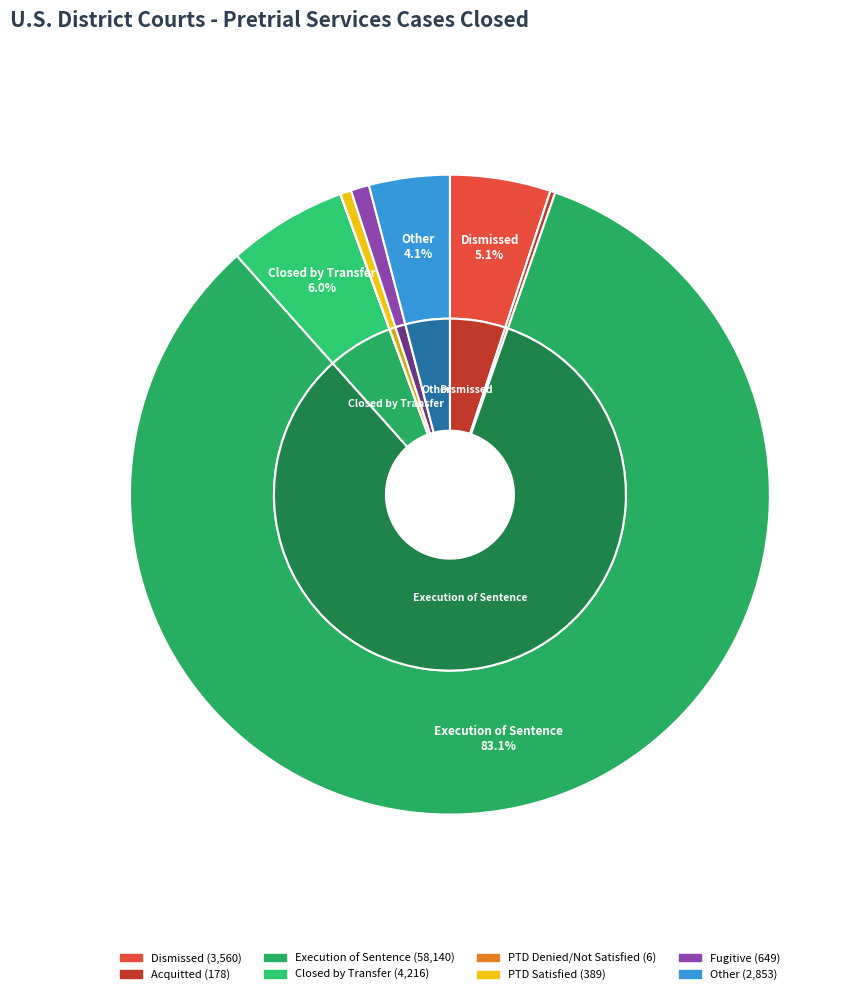

Does any single category account for the majority?

Yes